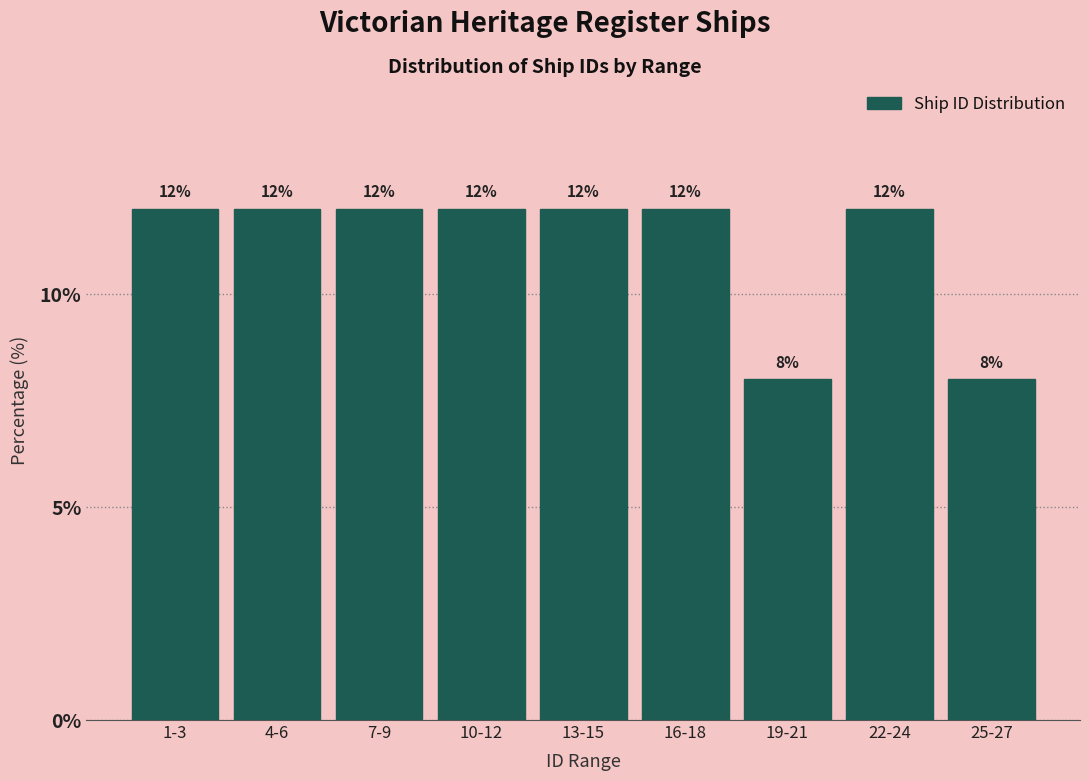

Reading left to right, extract all data points from this chart.

1-3=12	4-6=12	7-9=12	10-12=12	13-15=12	16-18=12	19-21=8	22-24=12	25-27=8